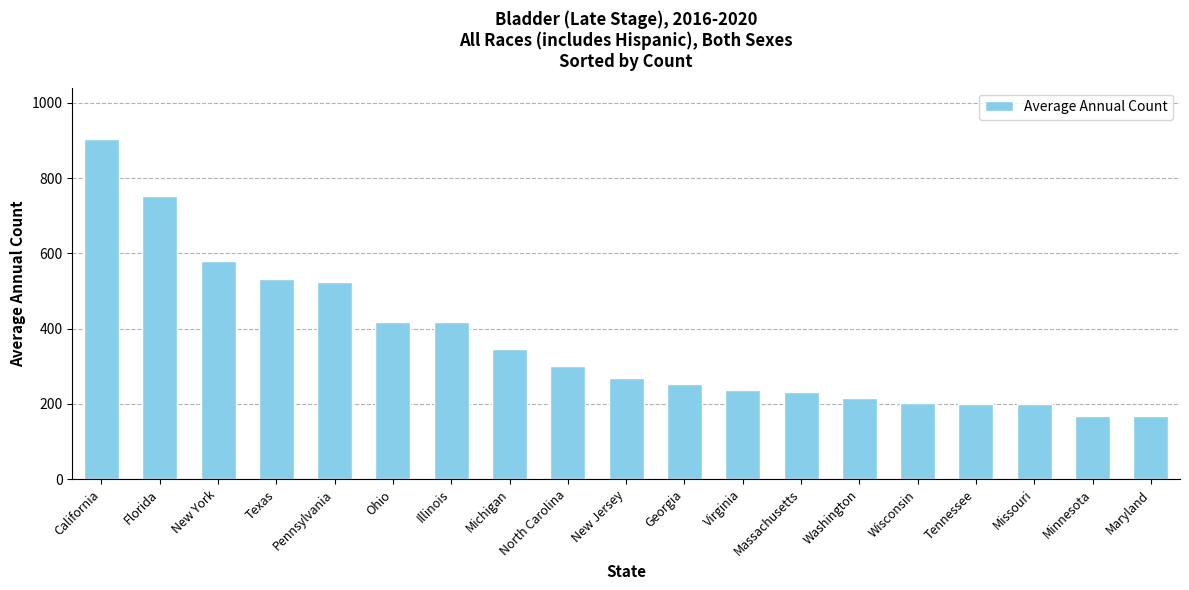

What is the average value?

364